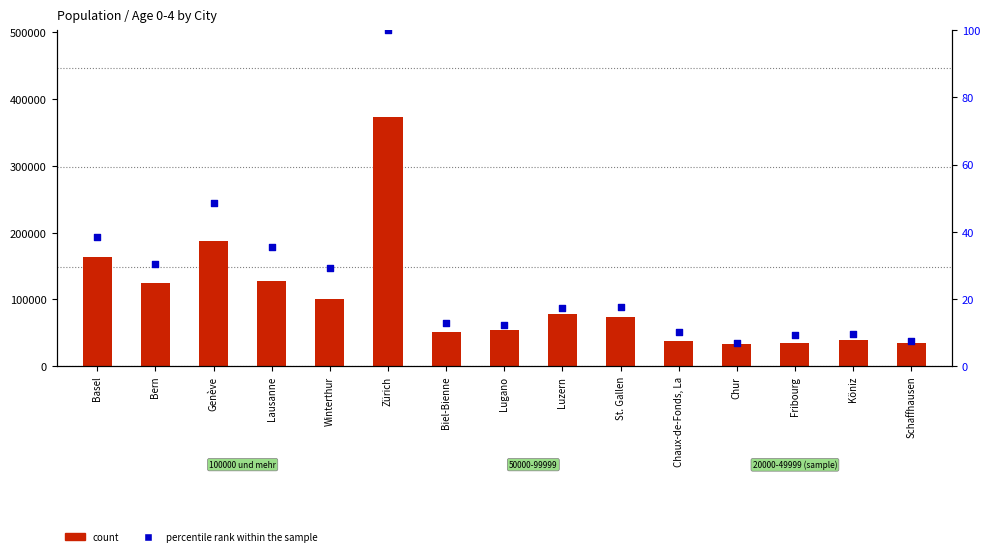

What is the total value across all series at Winterthur?

101337.3